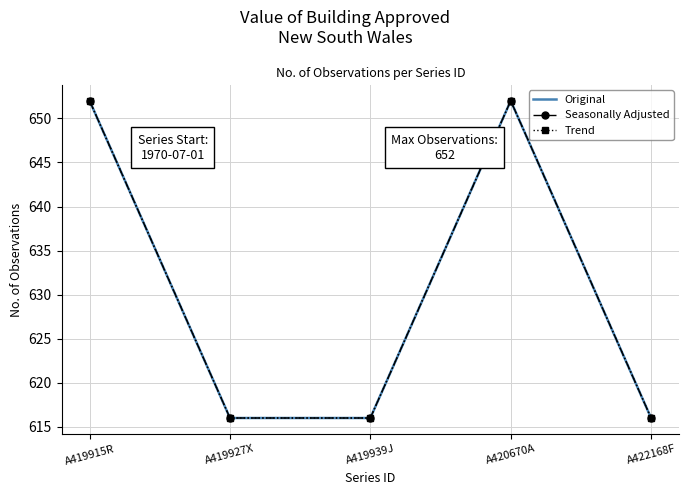

What is the difference between the Original values at A419915R and A419927X?

36